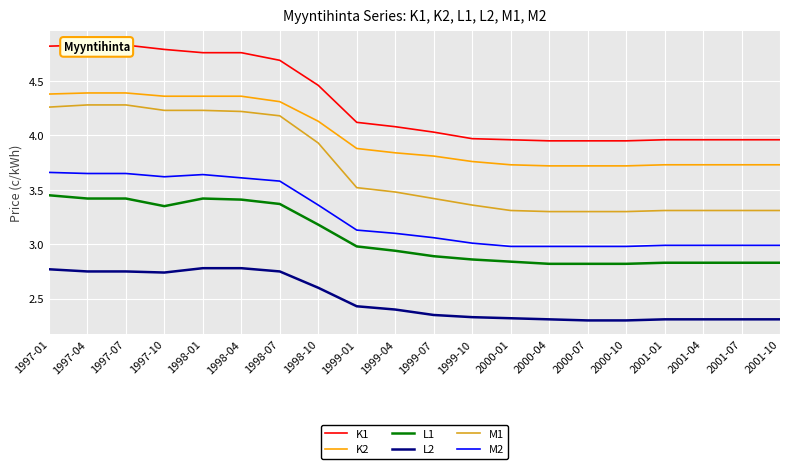

At which label is M2 closest to 3?

1999-10